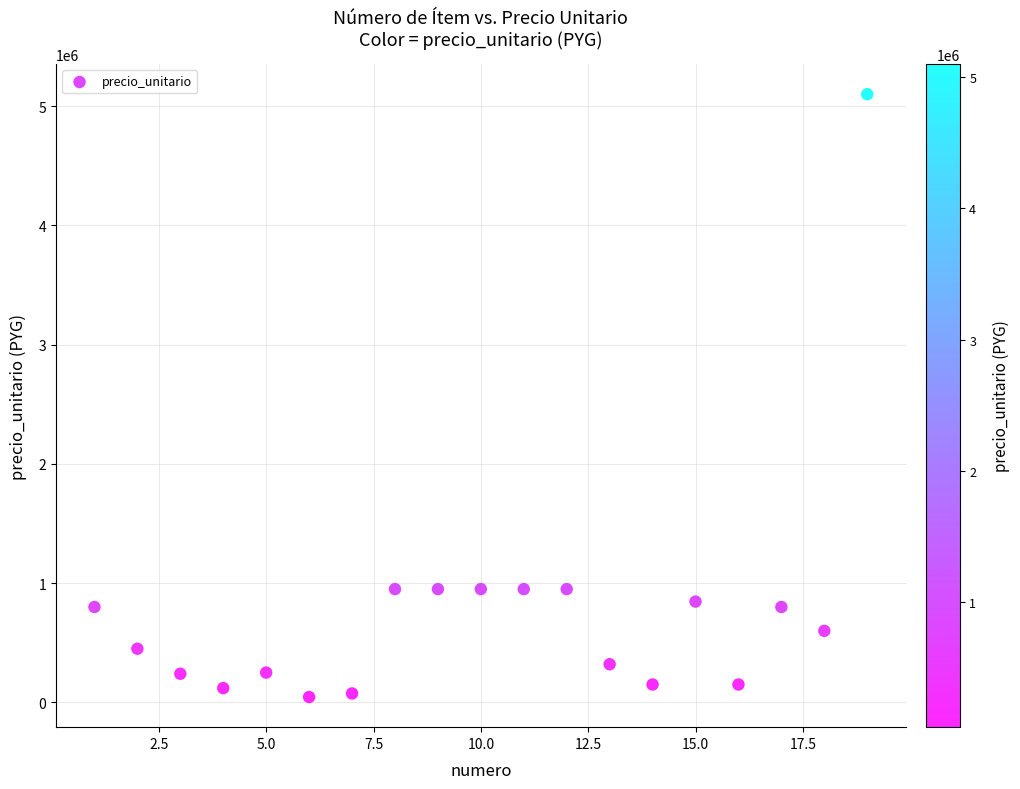

What is the range of Y values (max minus min)?

5055000